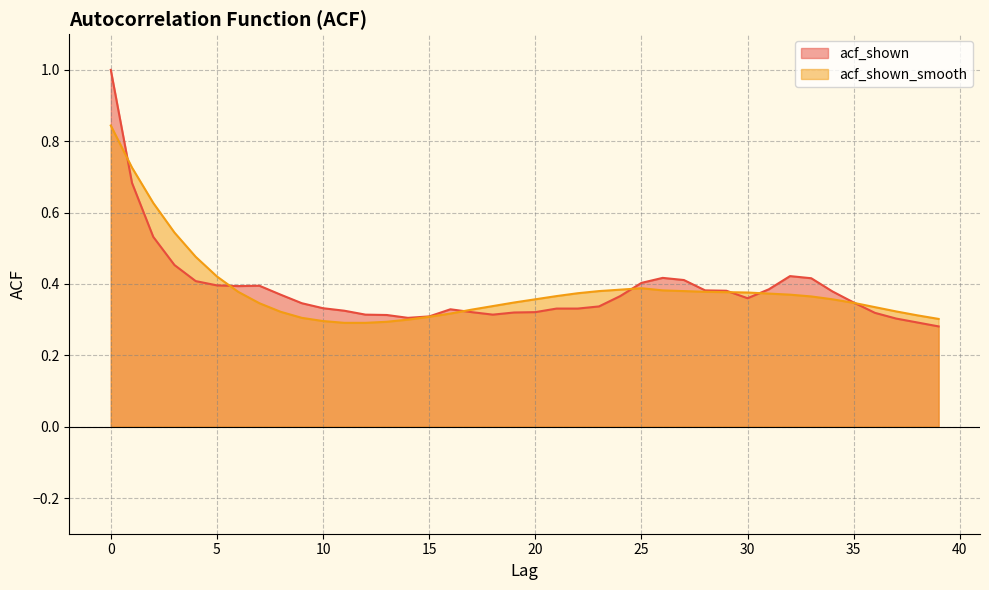

Which series has the largest total across all categories?

acf_shown